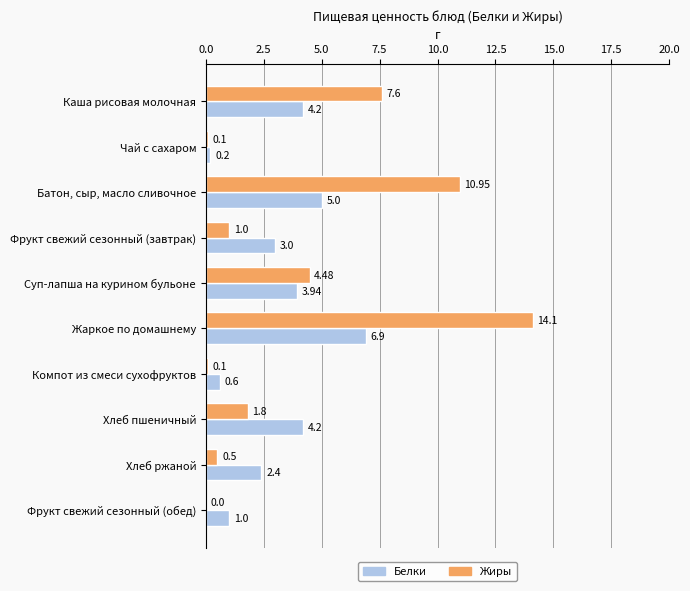

What is the maximum value for Жиры?

14.1